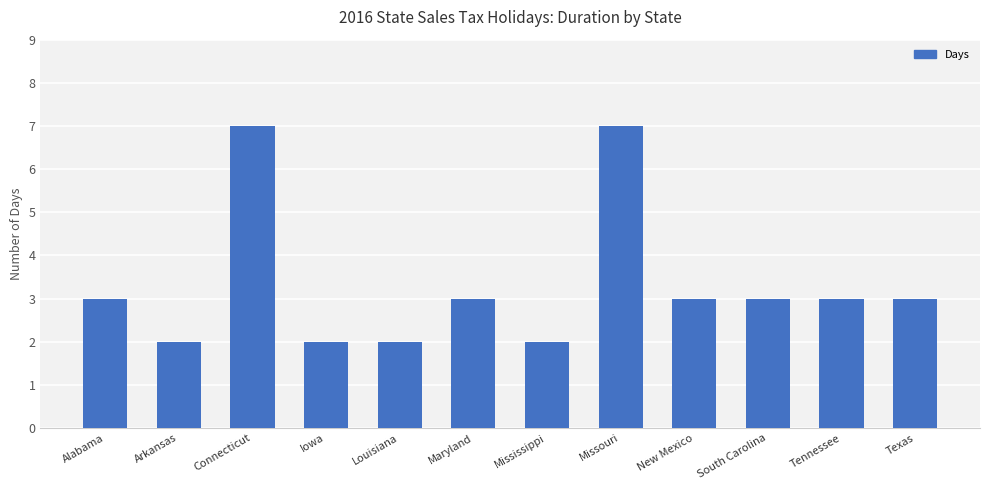

What value does the data have at Missouri?

7